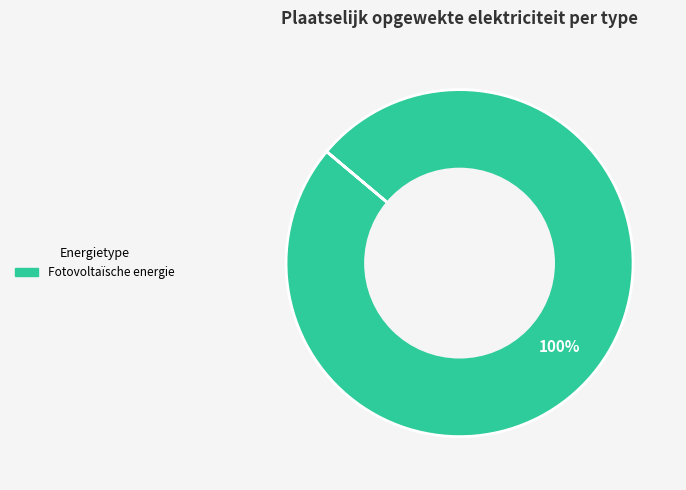

Is there a majority slice in this chart?

Yes